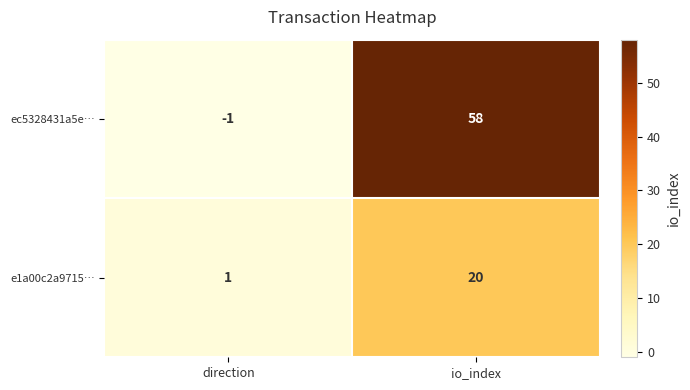

Where is e1a00c2a9715… nearest to the value 10?

direction